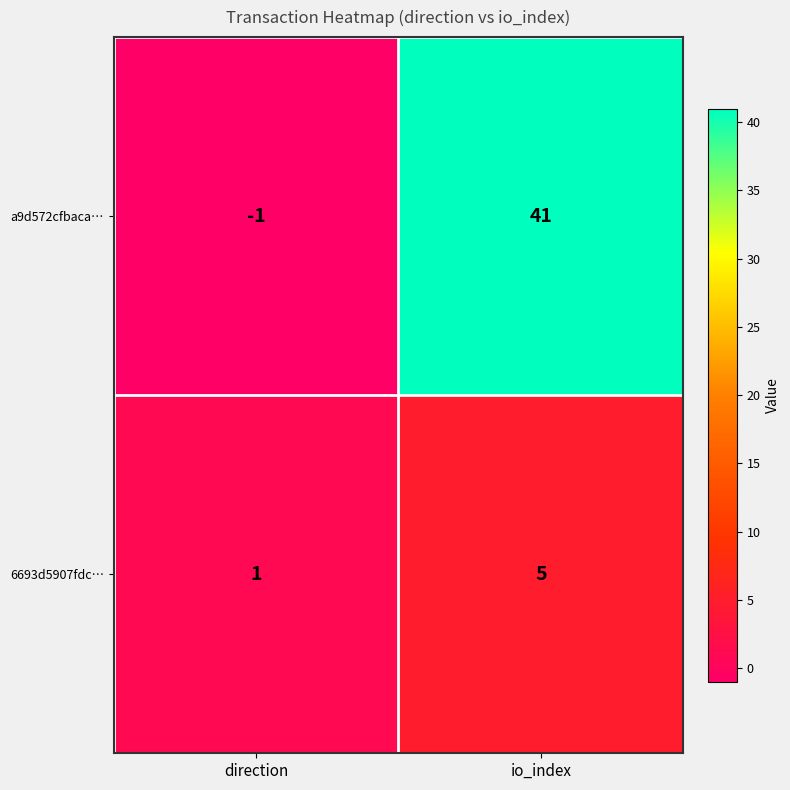

At which label is a9d572cfbaca… closest to 20?

direction